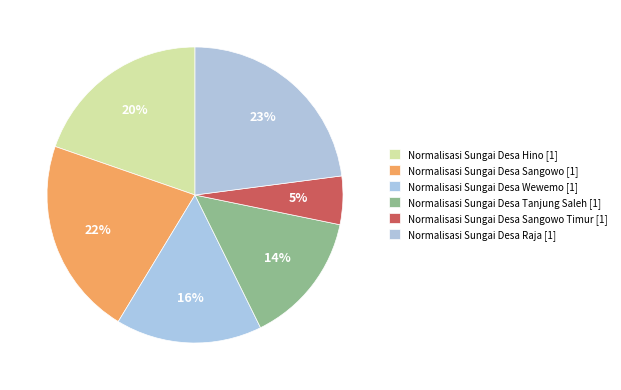

Count the number of slices in the pie.

6